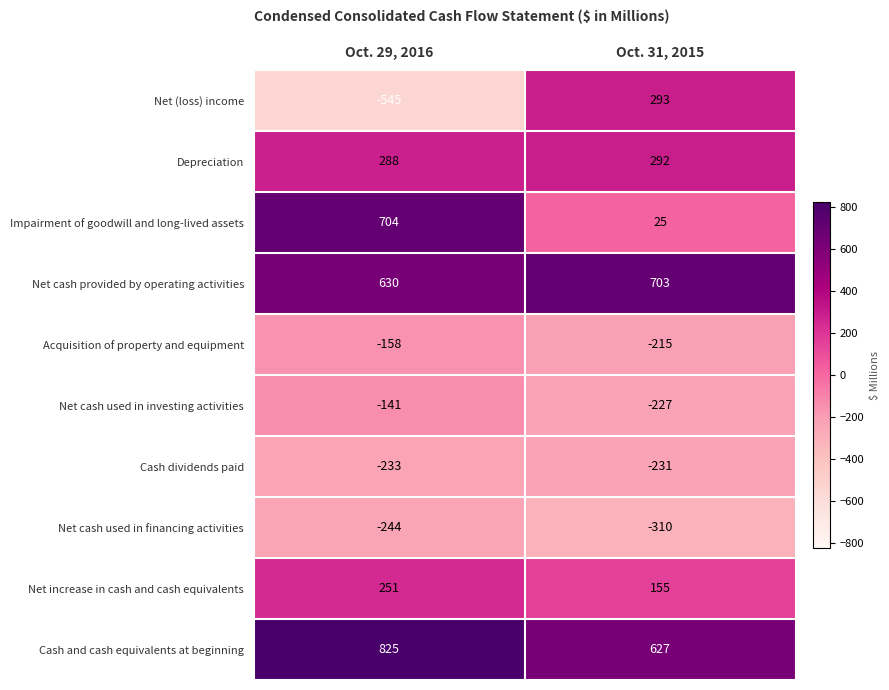

At which label is Cash dividends paid closest to -232?

Oct. 29, 2016